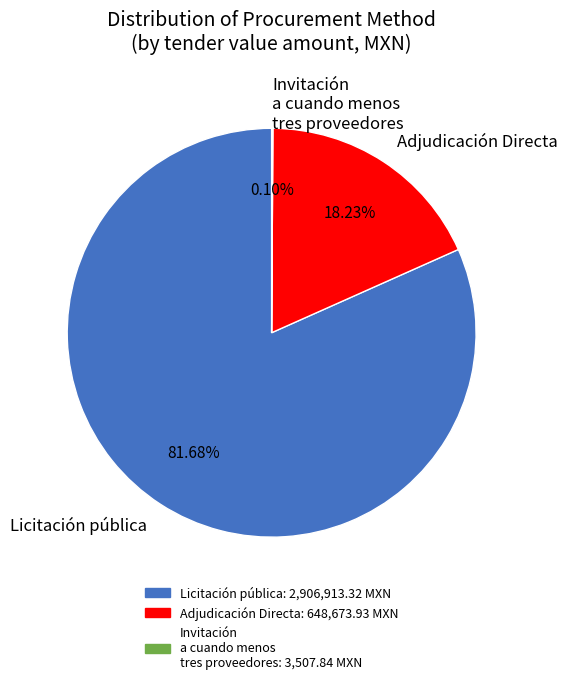

What is the ratio of the value at Licitación pública to the value at Adjudicación Directa?

4.5